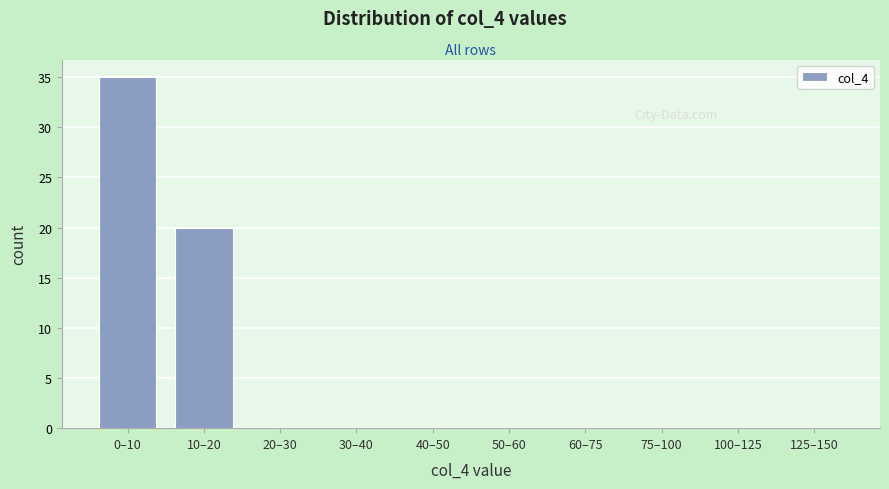

Reading left to right, extract all data points from this chart.

0–10=35	10–20=20	20–30=0	30–40=0	40–50=0	50–60=0	60–75=0	75–100=0	100–125=0	125–150=0